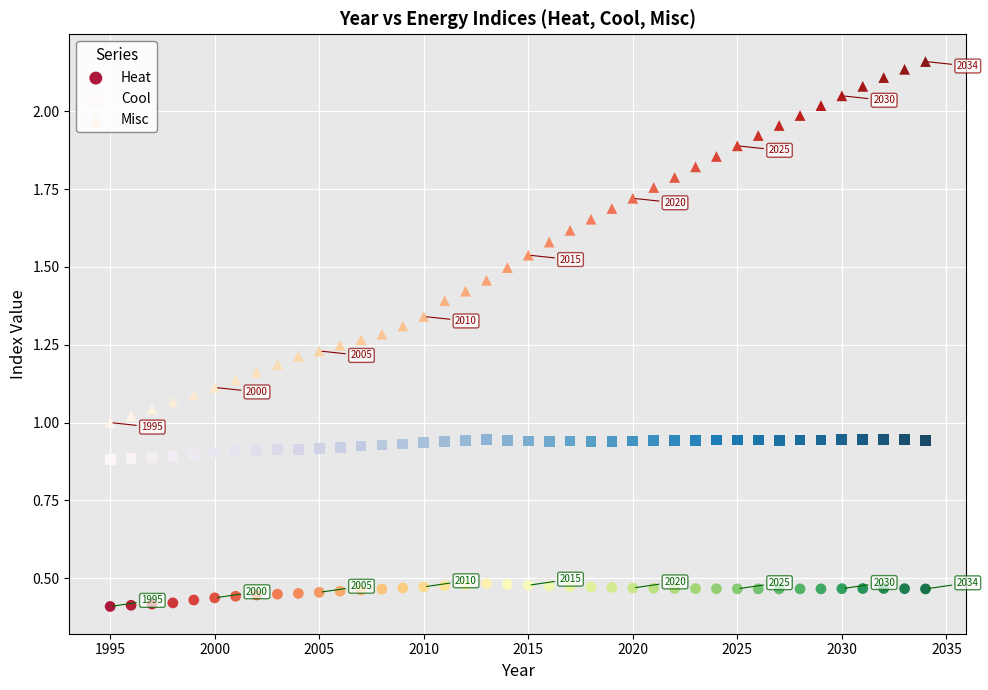

Across all data points, what is the range of X values (max minus min)?

39.0